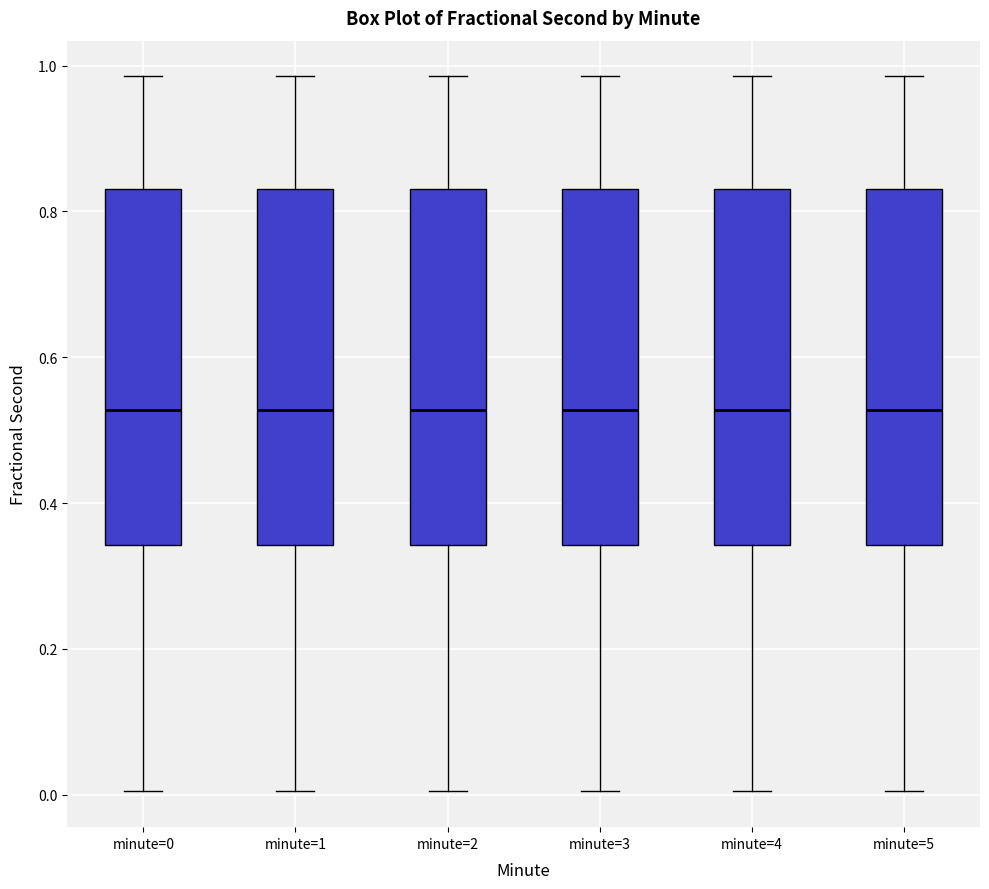

Reading left to right, read every box against the y-axis: the position of its median line, the range the box covers, and the ends of its whiskers. The values are not printed on the chart, so give them approximately, as read against the axis.

minute=0: median 0.52, box 0.34 to 0.84, whiskers 0.00 to 0.98
minute=1: median 0.52, box 0.34 to 0.84, whiskers 0.00 to 0.98
minute=2: median 0.52, box 0.34 to 0.84, whiskers 0.00 to 0.98
minute=3: median 0.52, box 0.34 to 0.84, whiskers 0.00 to 0.98
minute=4: median 0.52, box 0.34 to 0.84, whiskers 0.00 to 0.98
minute=5: median 0.52, box 0.34 to 0.84, whiskers 0.00 to 0.98